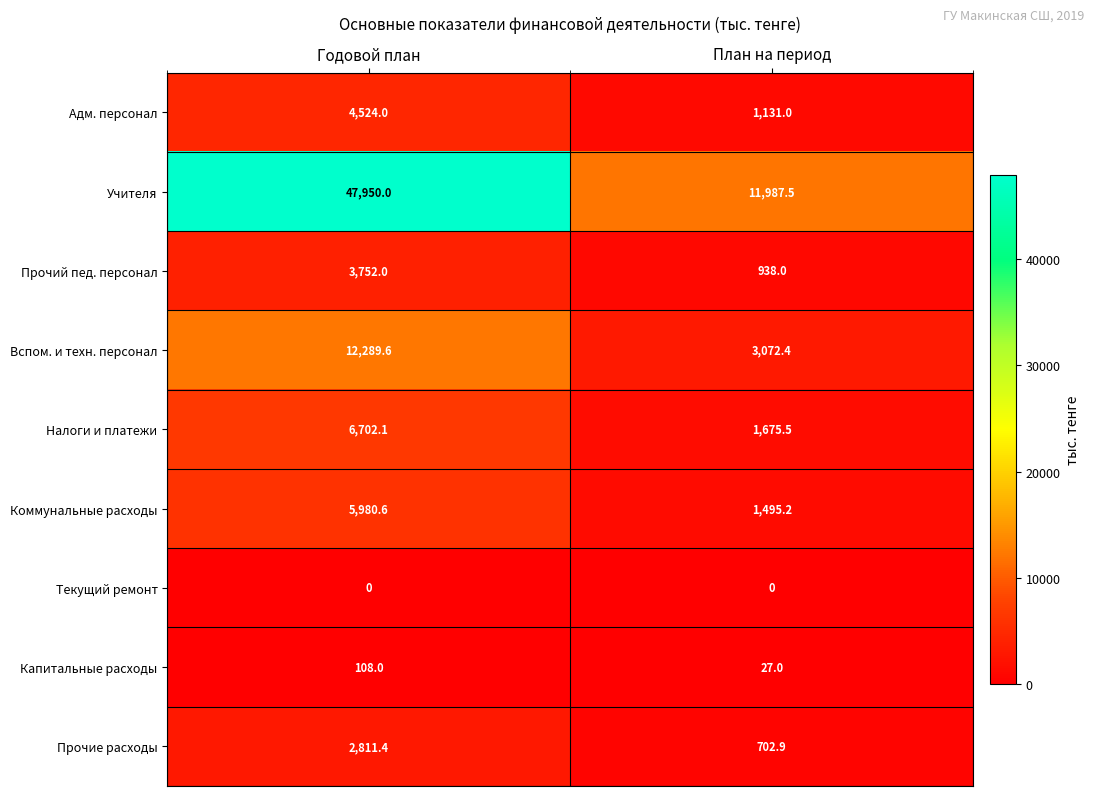

What is the spread (max minus min) of values at Годовой план?

47950.0